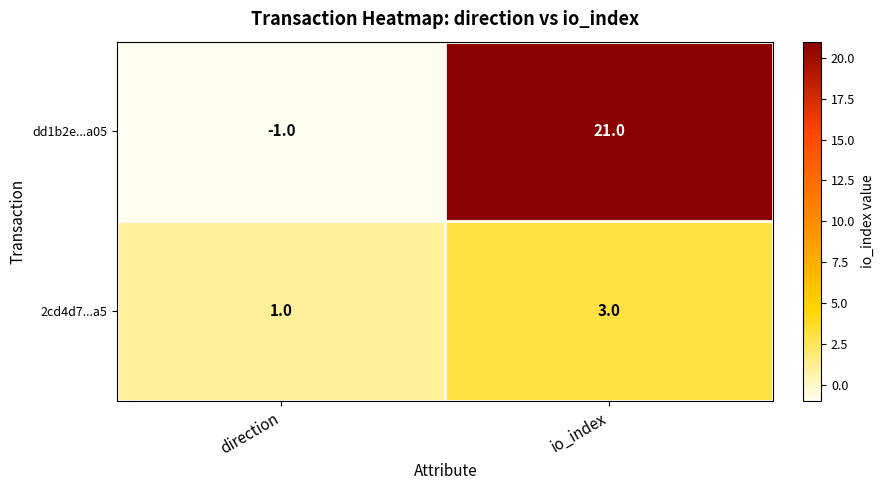

Which label corresponds to the smallest value in the chart?

direction